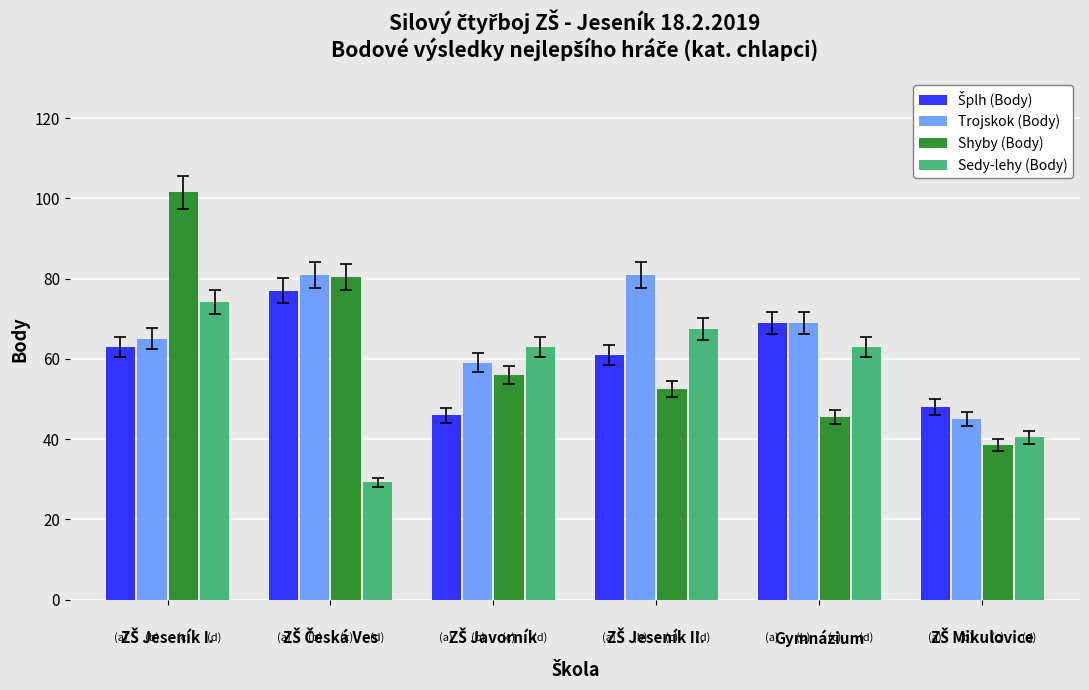

What is the approximate value of Trojskok (Body) at Gymnázium?

69.0